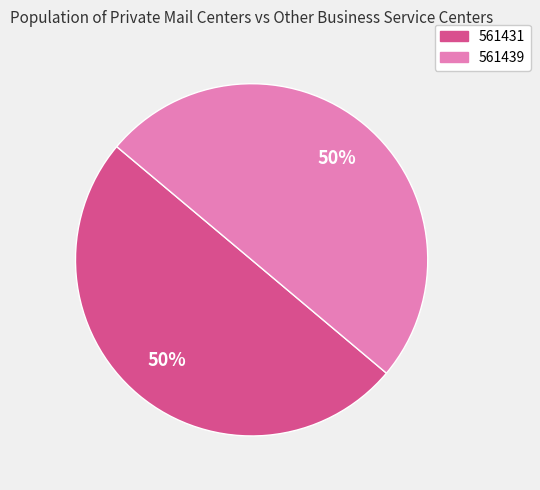

Approximately how many times larger is the value at 561439 compared to 561431?

1.0